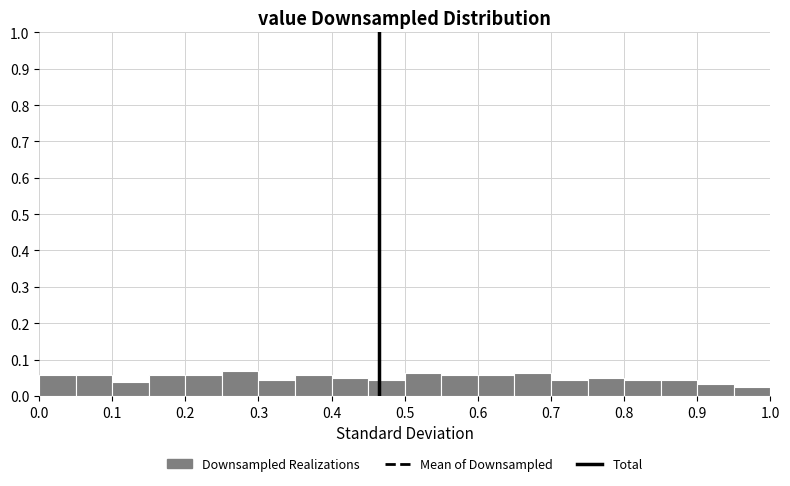

What is the height of the bar covering 0.45 to 0.50 on the x-axis? The values are not printed on the chart, so give them approximately, as read against the axis.

0.04